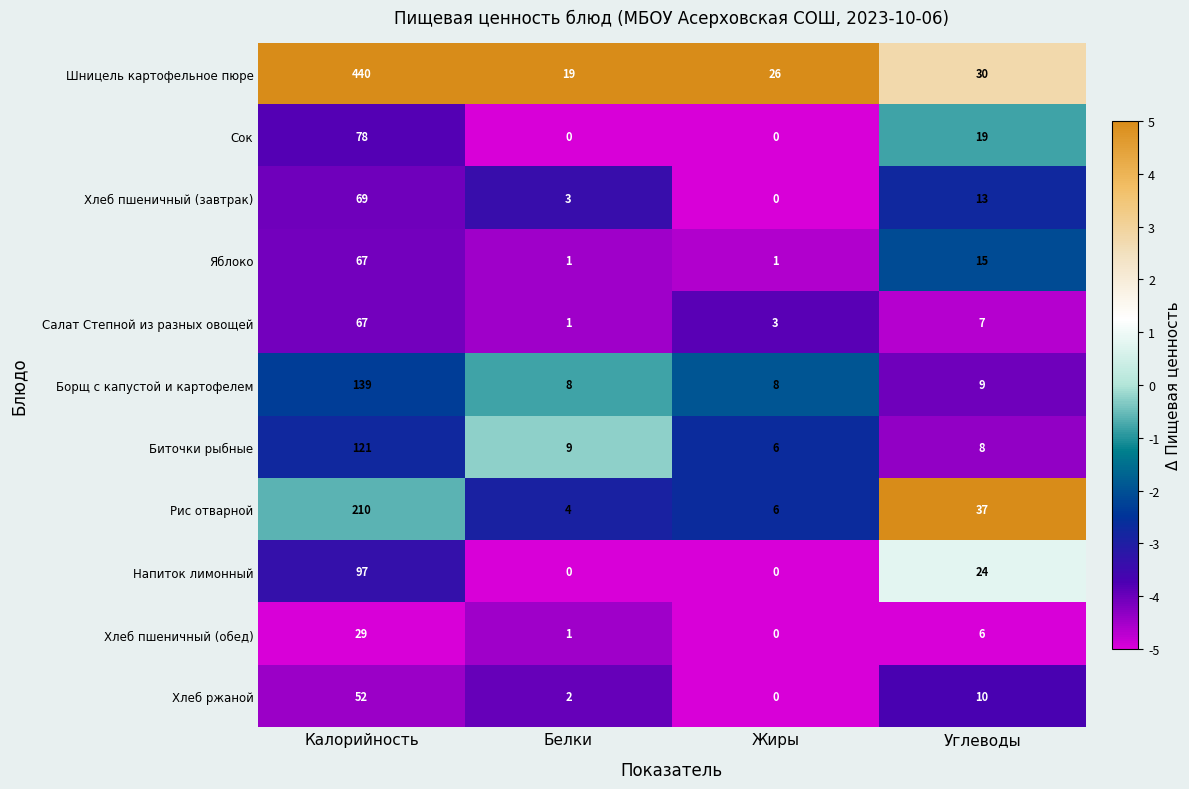

Rank the series at Углеводы from lowest to highest value.

Хлеб пшеничный (обед), Салат Степной из разных овощей, Биточки рыбные, Борщ с капустой и картофелем, Хлеб ржаной, Хлеб пшеничный (завтрак), Яблоко, Сок, Напиток лимонный, Шницель картофельное пюре, Рис отварной